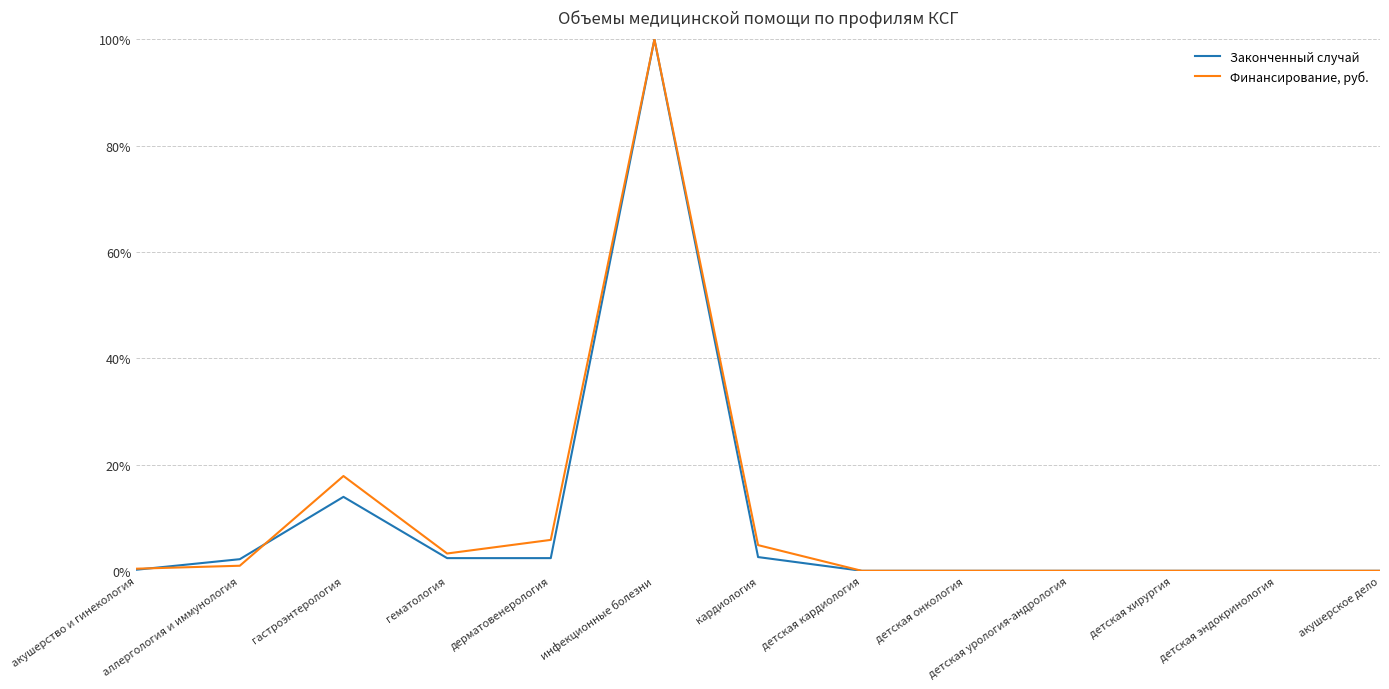

Which label corresponds to the largest value in the chart?

инфекционные болезни